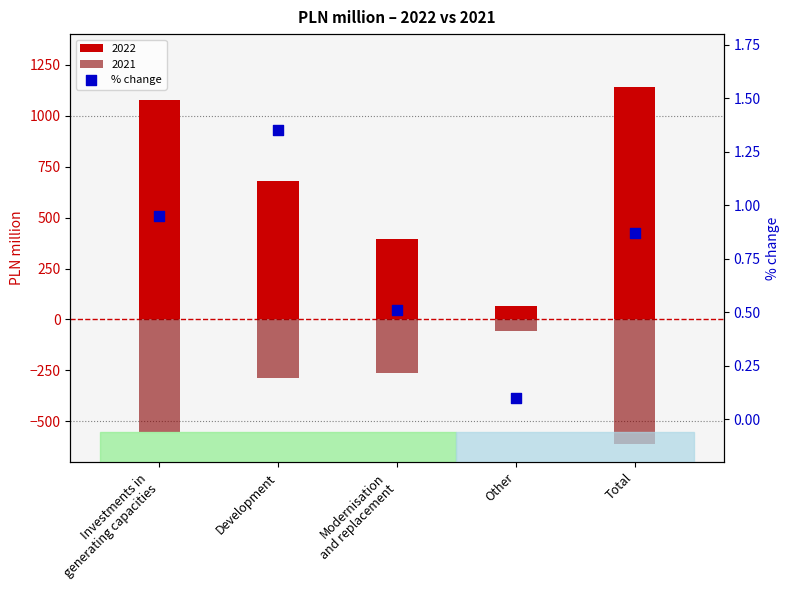

What is the change in value from Other to Total?

+0.8